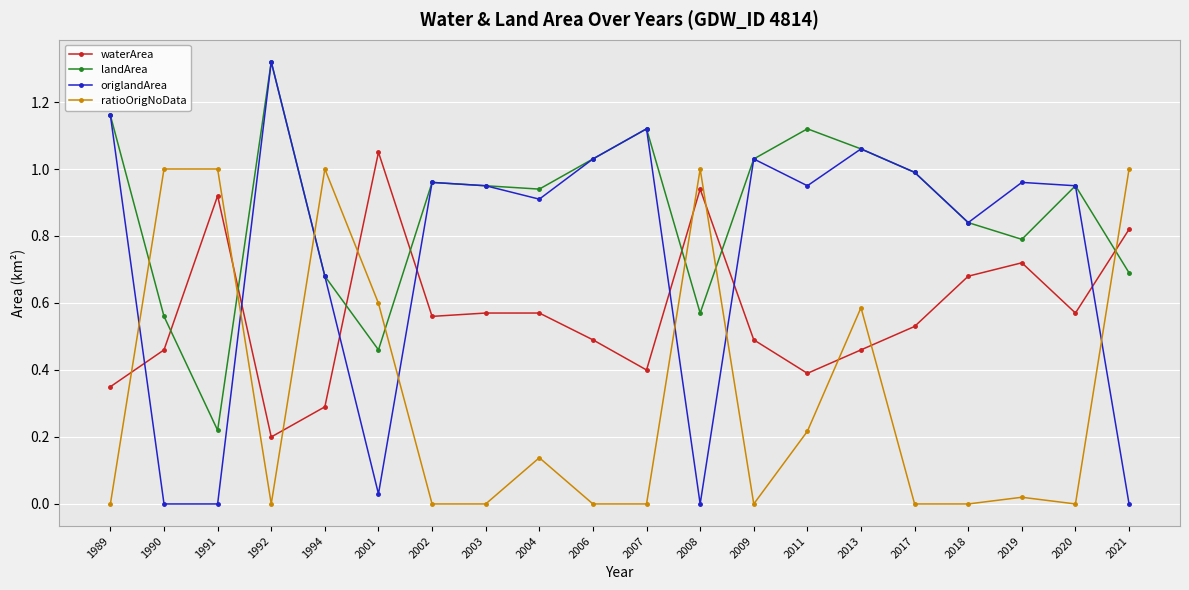

The waterArea series shows 0.2 at 1994. True or false?

False